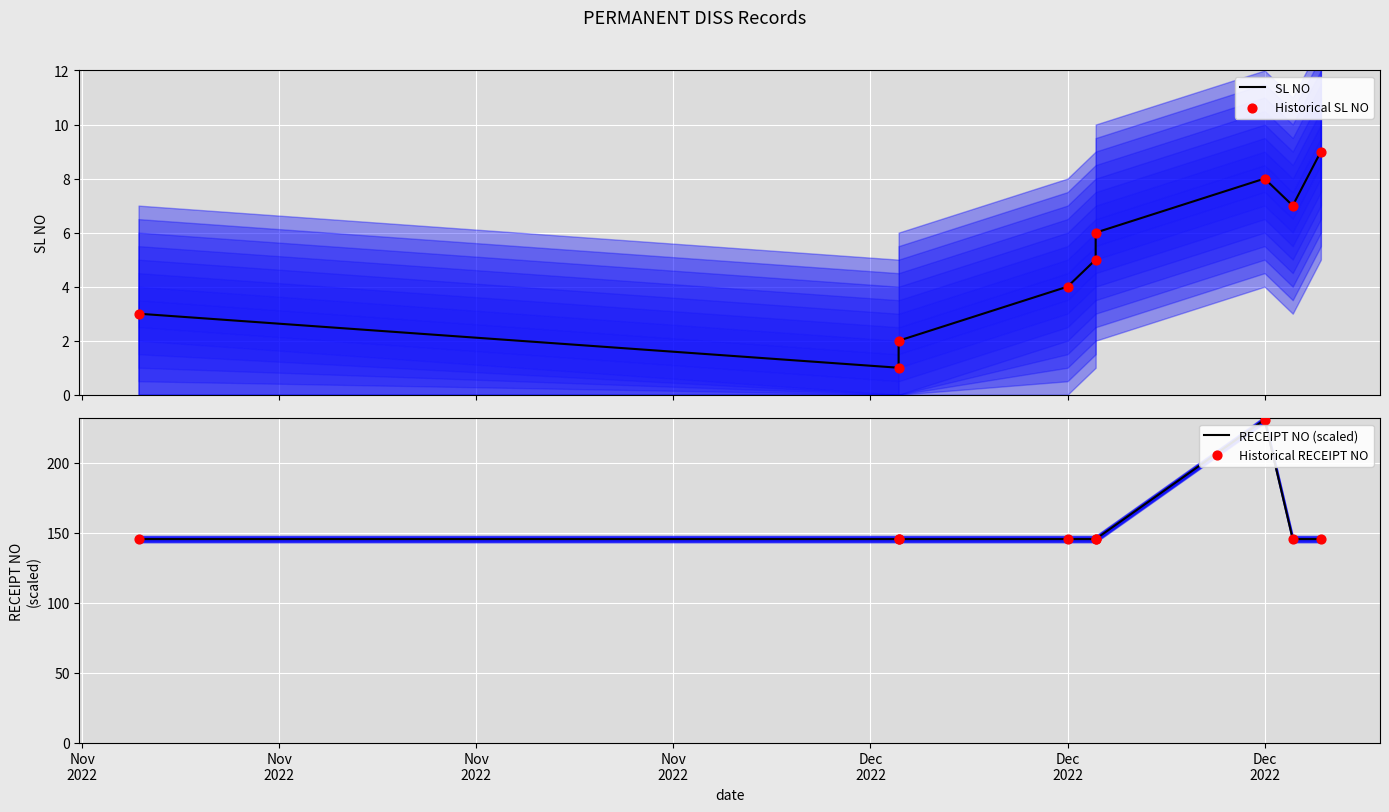

Which series contains the highest Y value?

RECEIPT NO (scaled)